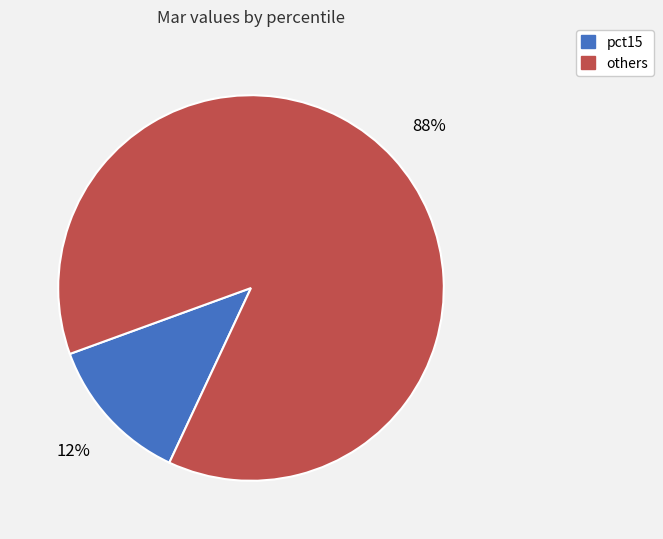

How many segments does this pie chart have?

2